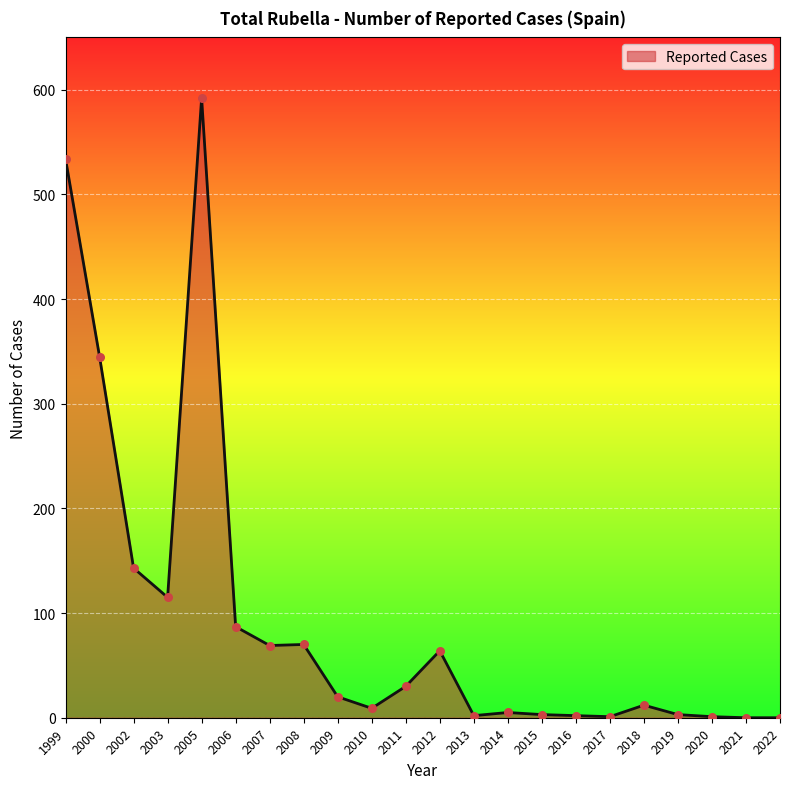

What is the change in value from 2006 to 2022?

-87